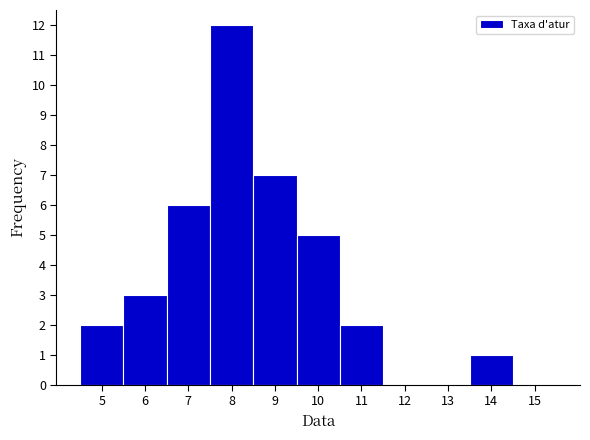

Reading right to left, transcribe all the data shown in this chart.

15=0	14=1	13=0	12=0	11=2	10=5	9=7	8=12	7=6	6=3	5=2